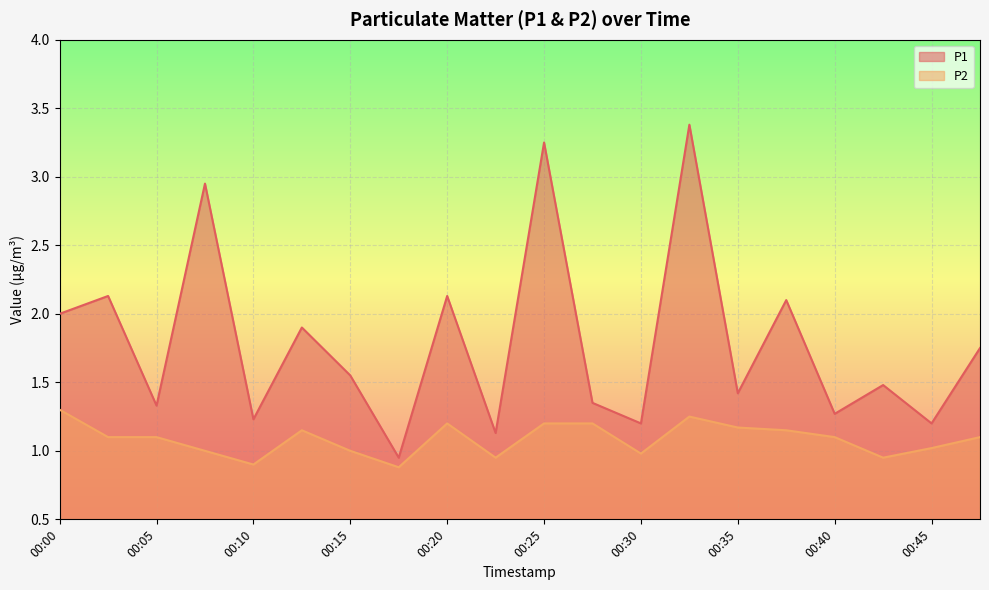

Reading left to right, what are all the values shown in this chart?

P1: 2.0	2.1	1.3	3.0	1.2	1.9	1.6	0.9	2.1	1.1	3.2	1.4	1.2	3.4	1.4	2.1	1.3	1.5	1.2	1.8
P2: 1.3	1.1	1.1	1.0	0.9	1.1	1.0	0.9	1.2	0.9	1.2	1.2	1.0	1.2	1.2	1.1	1.1	0.9	1.0	1.1